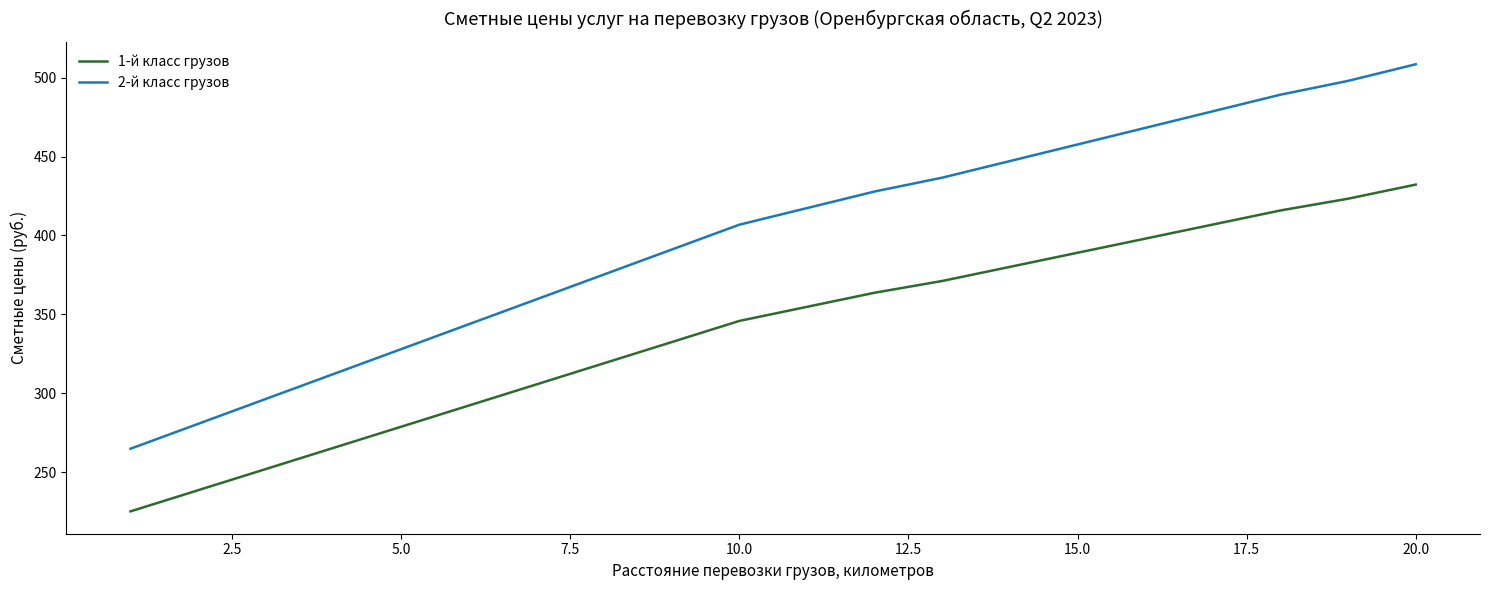

What is the difference between the maximum and minimum values in the 2-й класс грузов series?

243.7